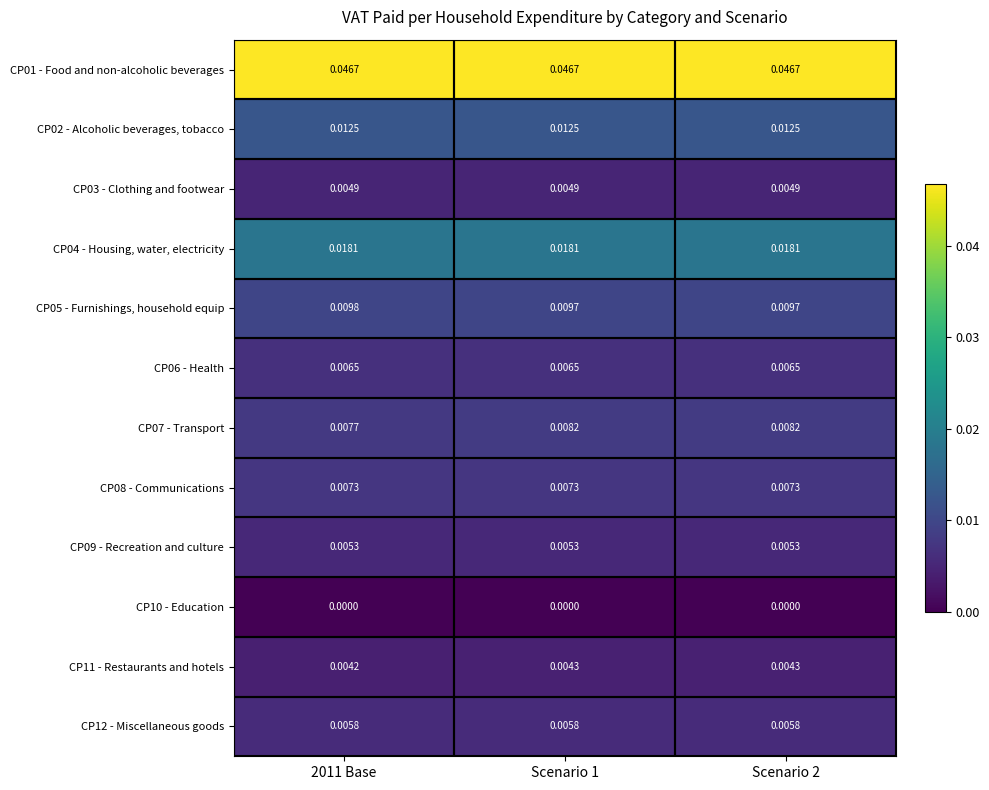

Is the value of CP11 - Restaurants and hotels at Scenario 1 greater than the value of CP08 - Communications at Scenario 1?

No